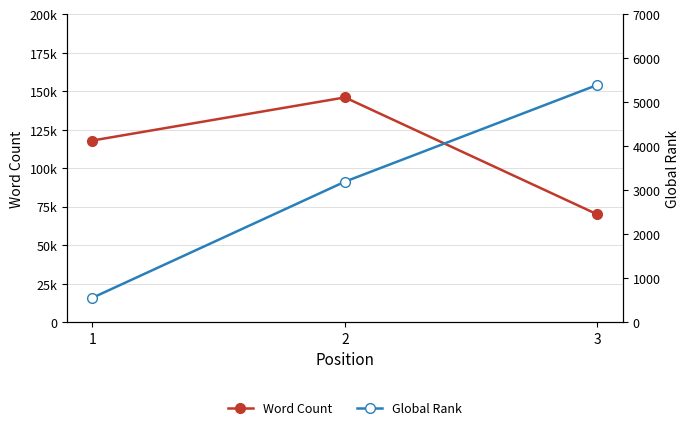

Which series changed the most between 1 and 3?

Word Count